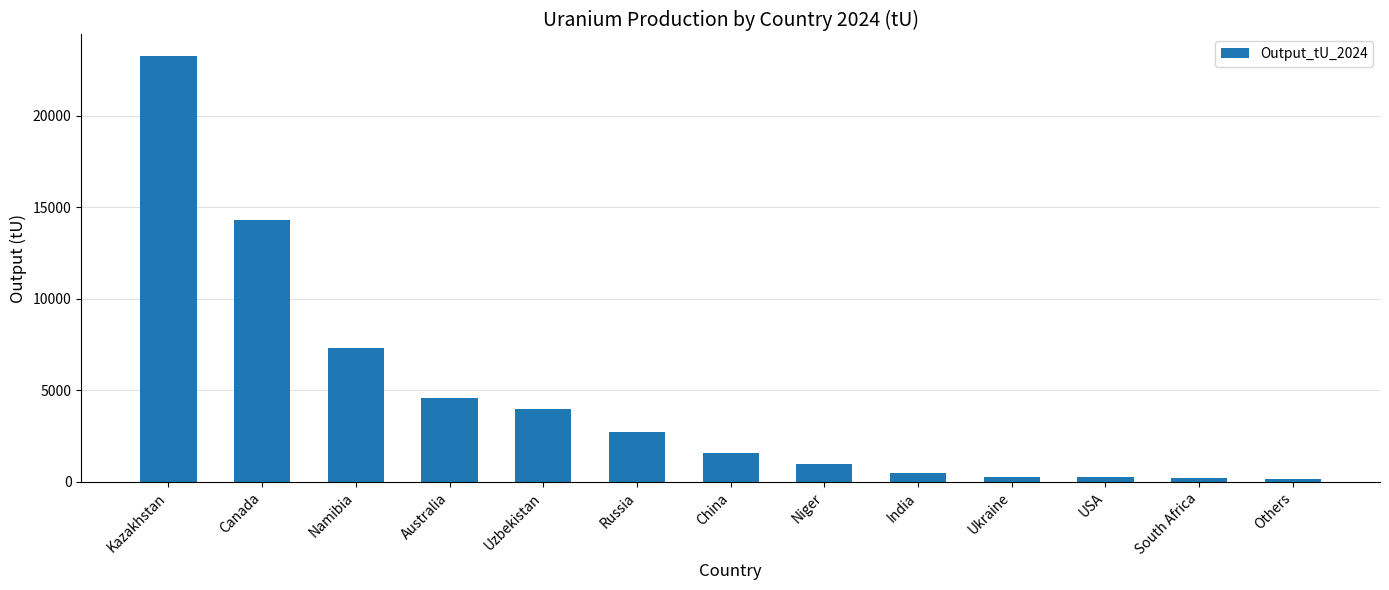

What is the maximum value shown in the chart?

23270